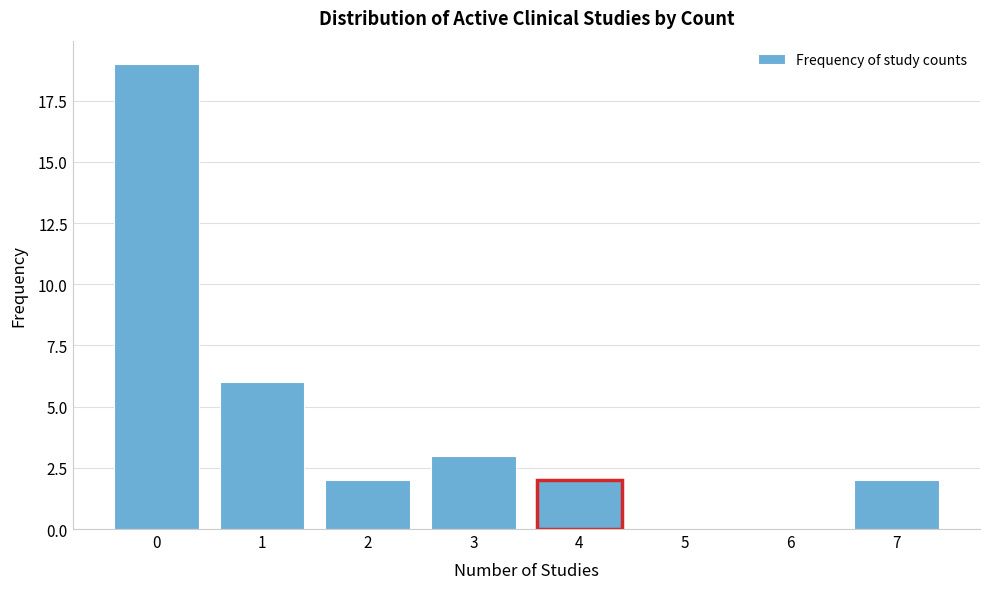

Reading right to left, what are all the values shown in this chart?

7=2	6=0	5=0	4=2	3=3	2=2	1=6	0=19